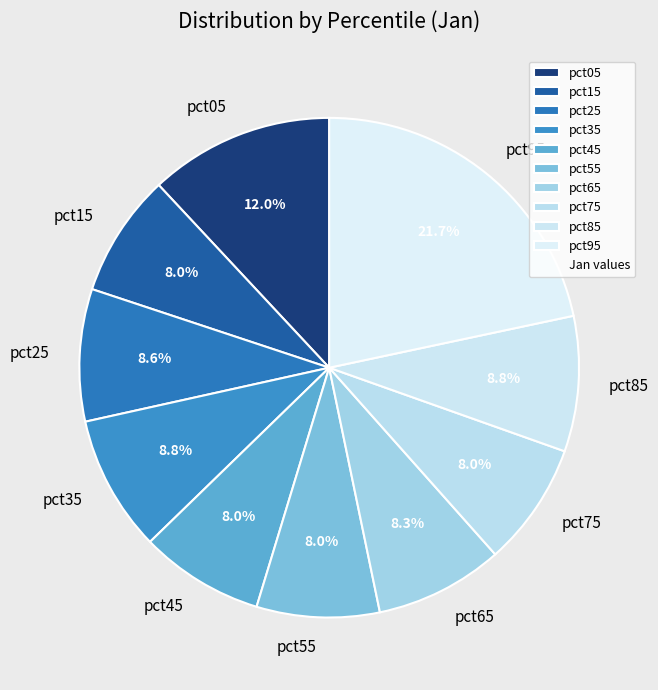

Is it true that pct35 is 9% of the pie?

True